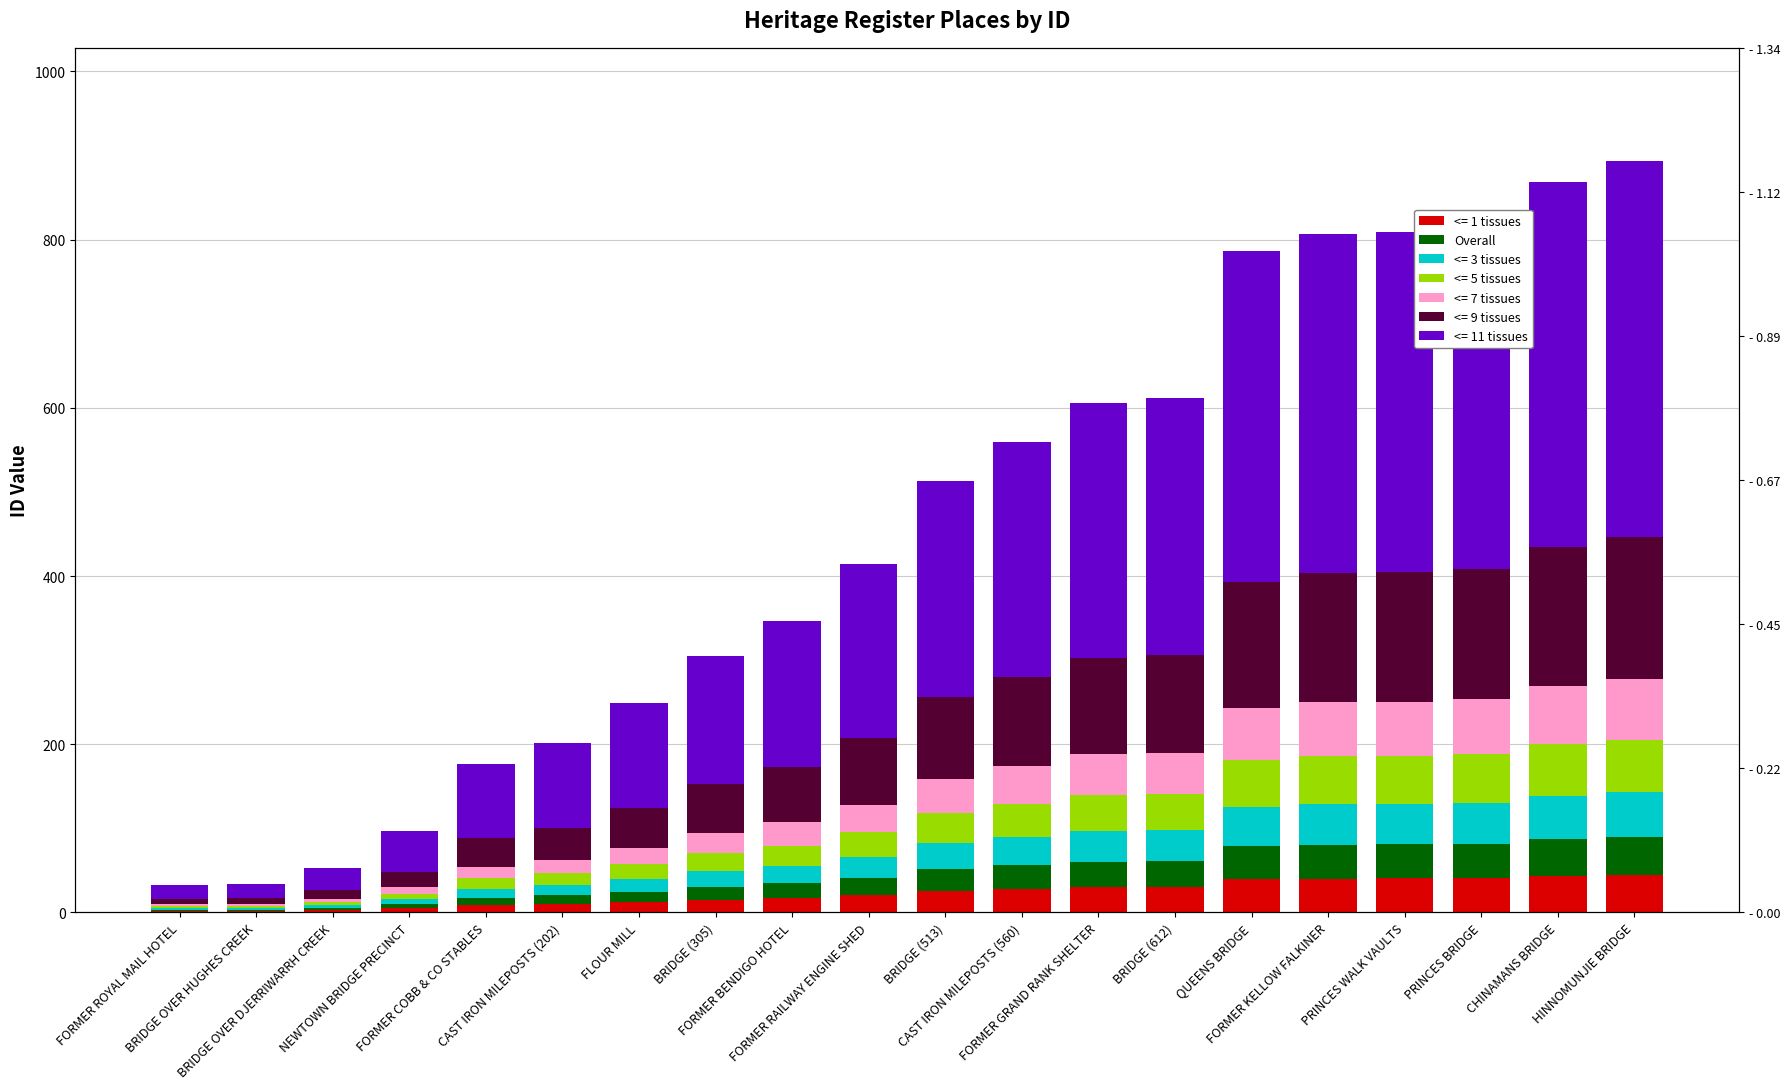

What position from the left is FORMER COBB & CO STABLES?

5